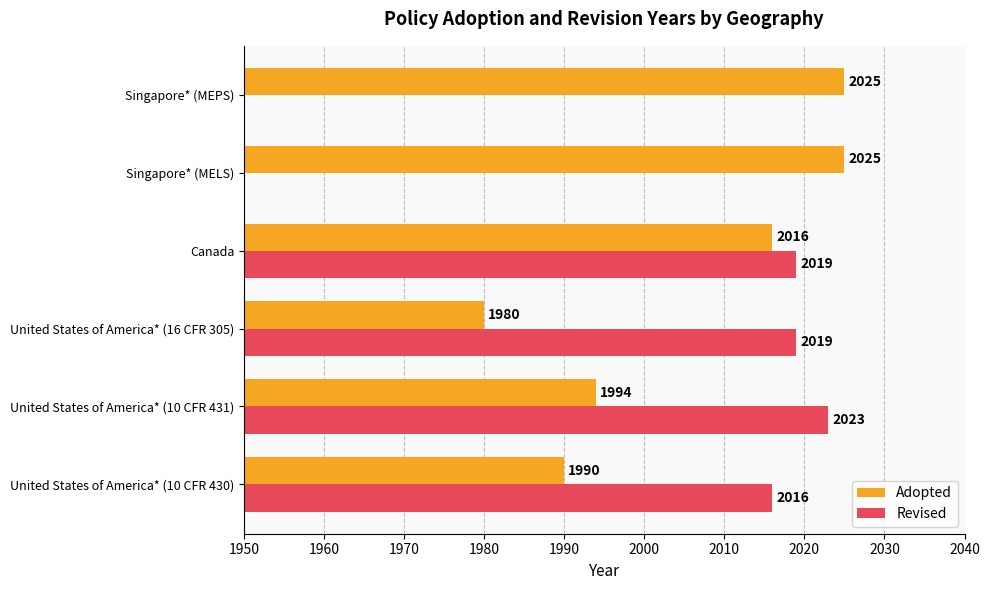

At which label is Adopted closest to 2002?

United States of America* (10 CFR 431)